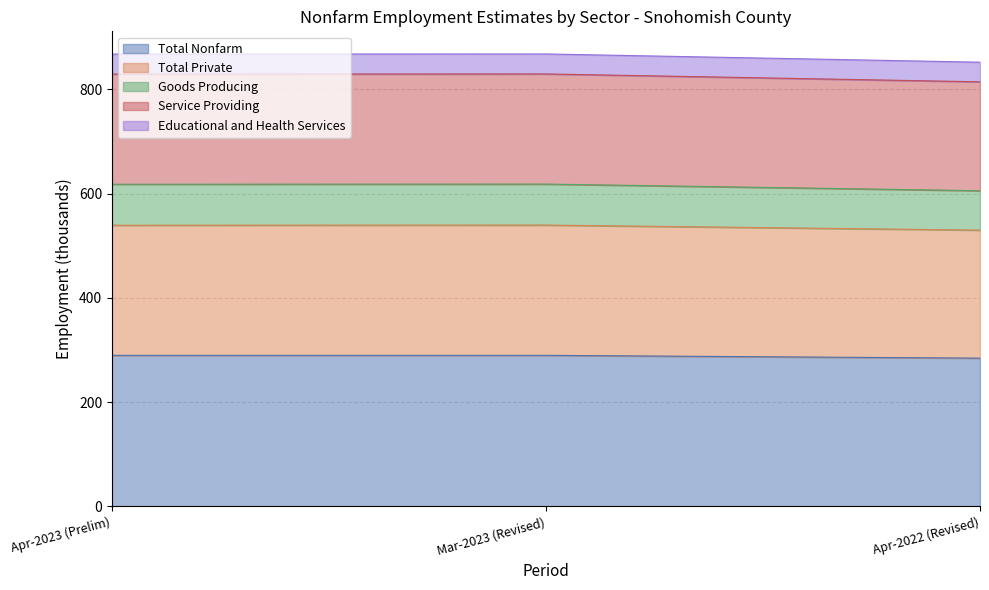

What is the sum of the Service Providing values at Apr-2023 (Prelim) and Apr-2022 (Revised)?

1643.4